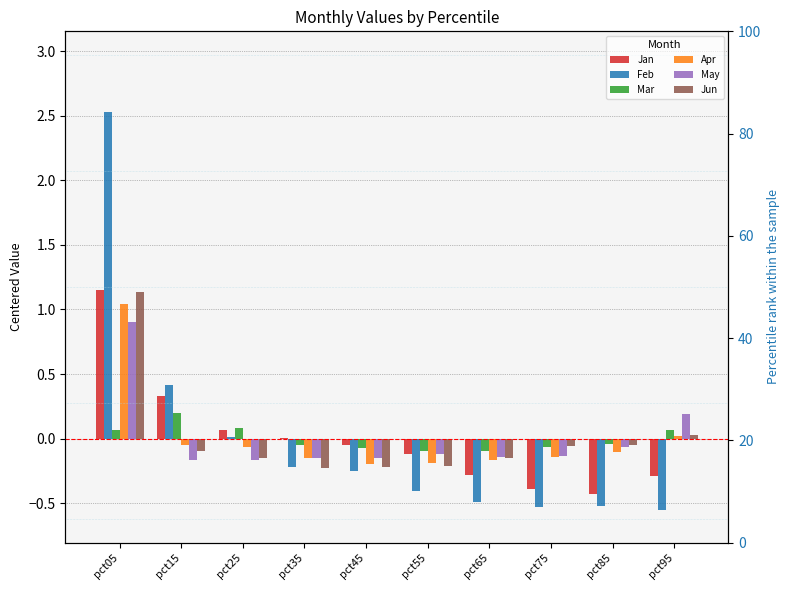

Which has a higher value, pct95 or pct15?

pct15